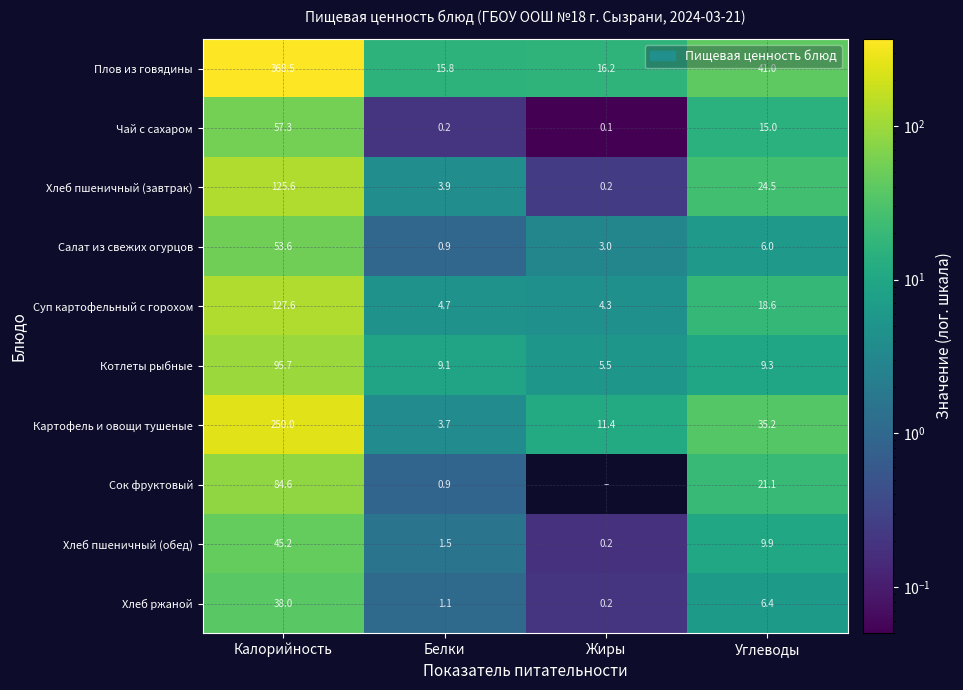

At which label does Плов из говядины reach its minimum?

Белки